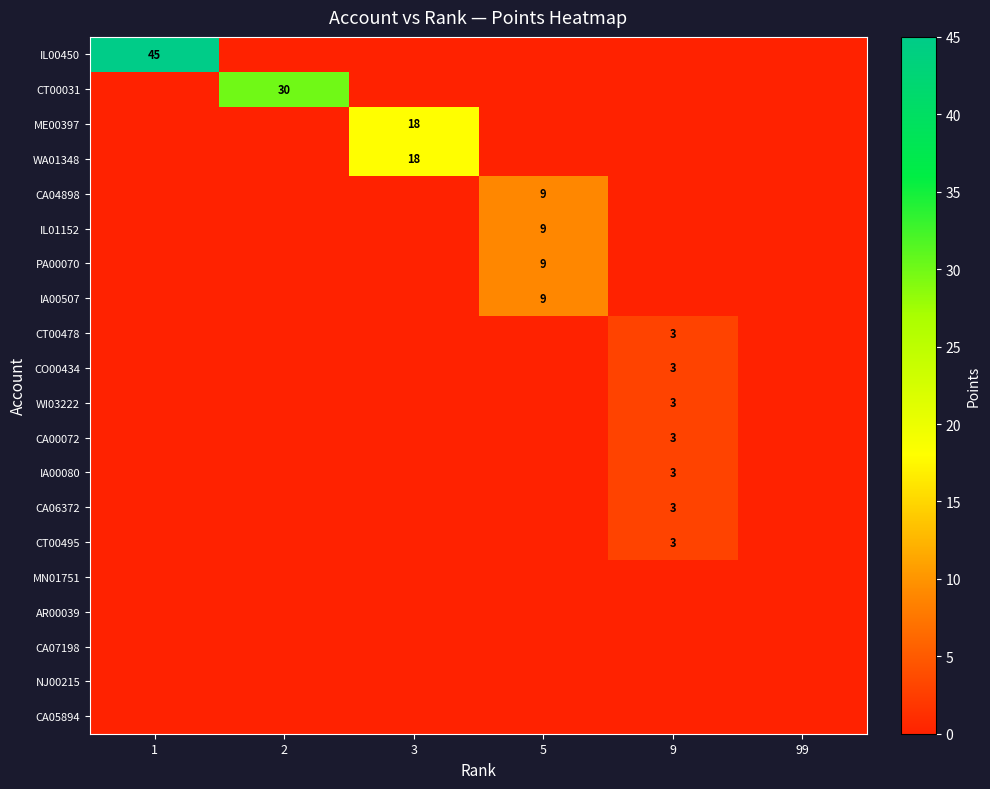

At which category is the sum across all series the highest?

1